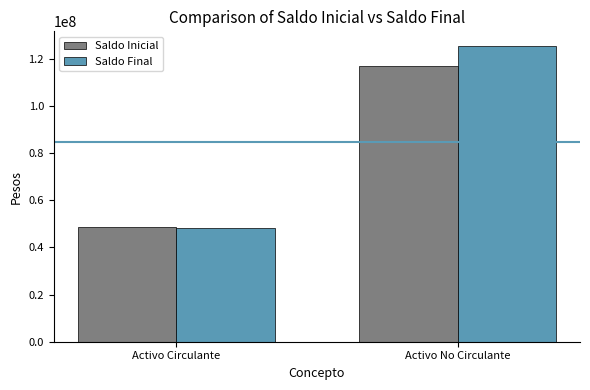

What is the difference between the Saldo Final values at Activo No Circulante and Activo Circulante?

77104497.2